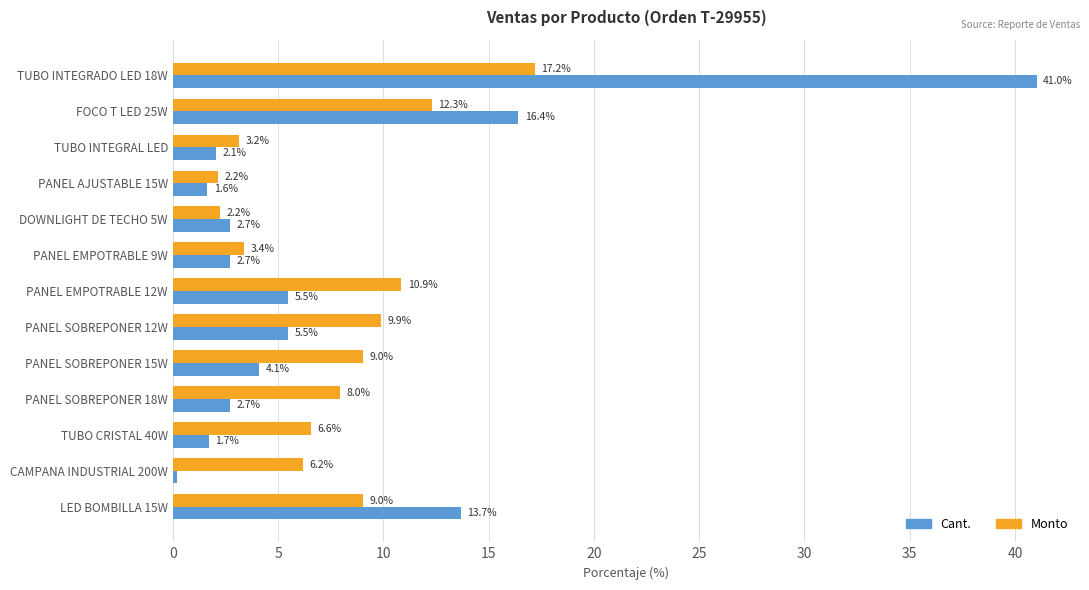

The Cant. series shows 3.5 at TUBO INTEGRAL LED. True or false?

False